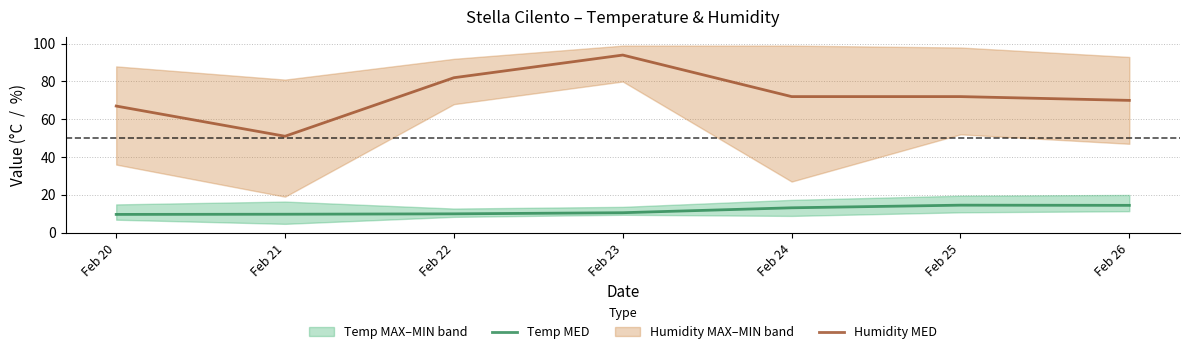

Where is the first local maximum for Humidity MED?

Feb 23